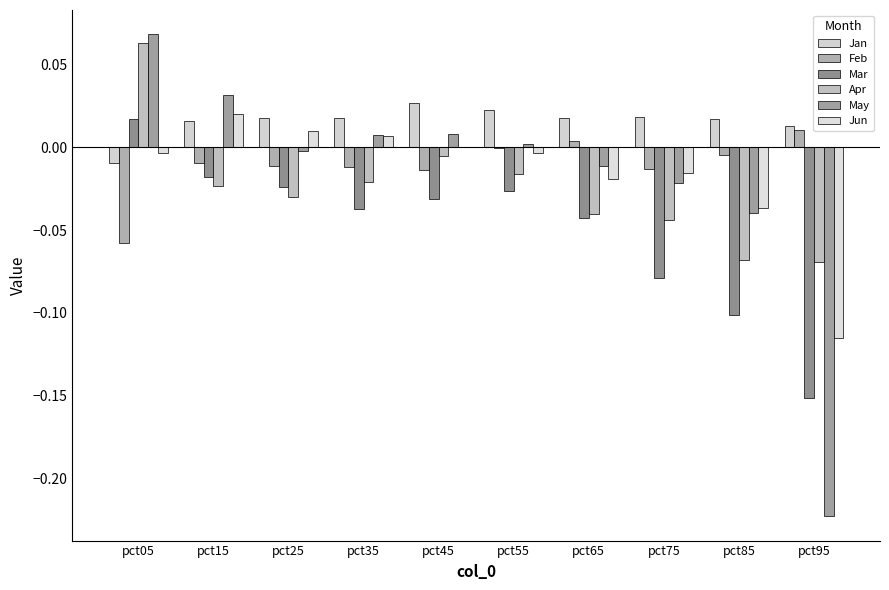

What are all the series names shown in the legend?

Jan, Feb, Mar, Apr, May, Jun